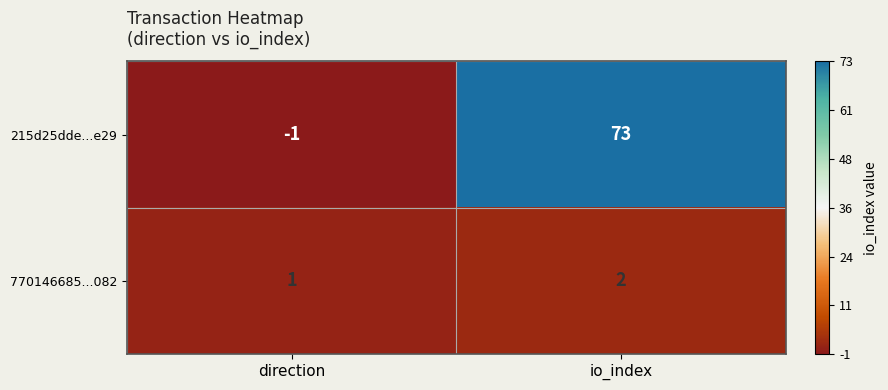

Reading right to left, list all the values displayed in this chart.

215d25dde...e29: io_index=73	direction=-1
770146685...082: io_index=2	direction=1